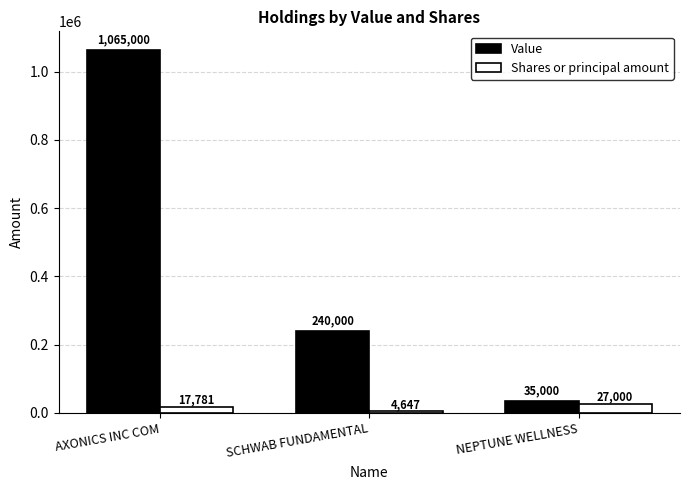

What is the sum of the Shares or principal amount values at SCHWAB FUNDAMENTAL and AXONICS INC COM?

22428